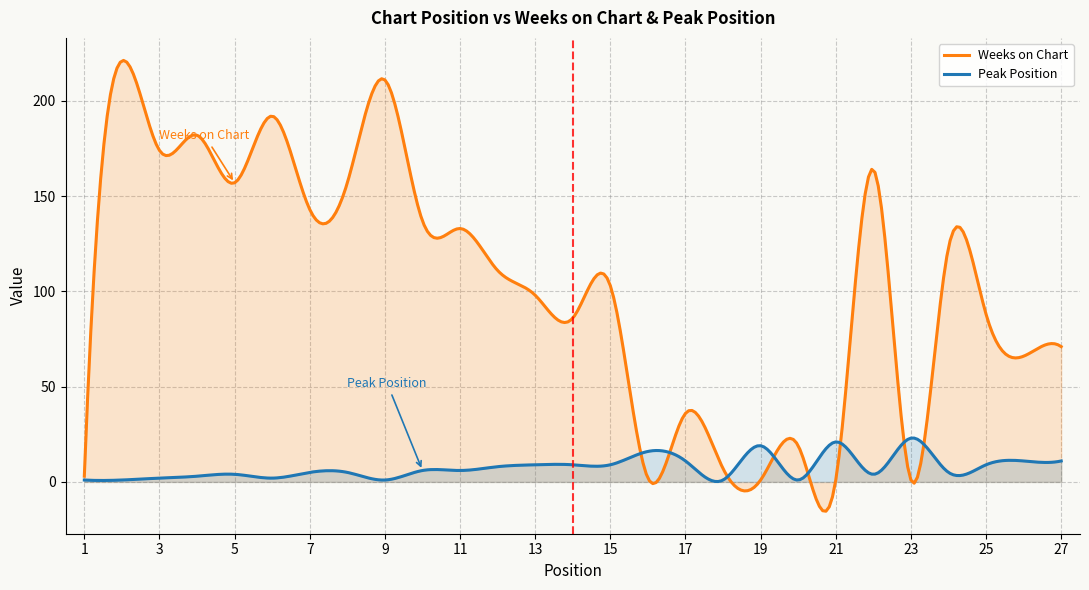

Read the Weeks on Chart value at 17, to the nearest 5.

35